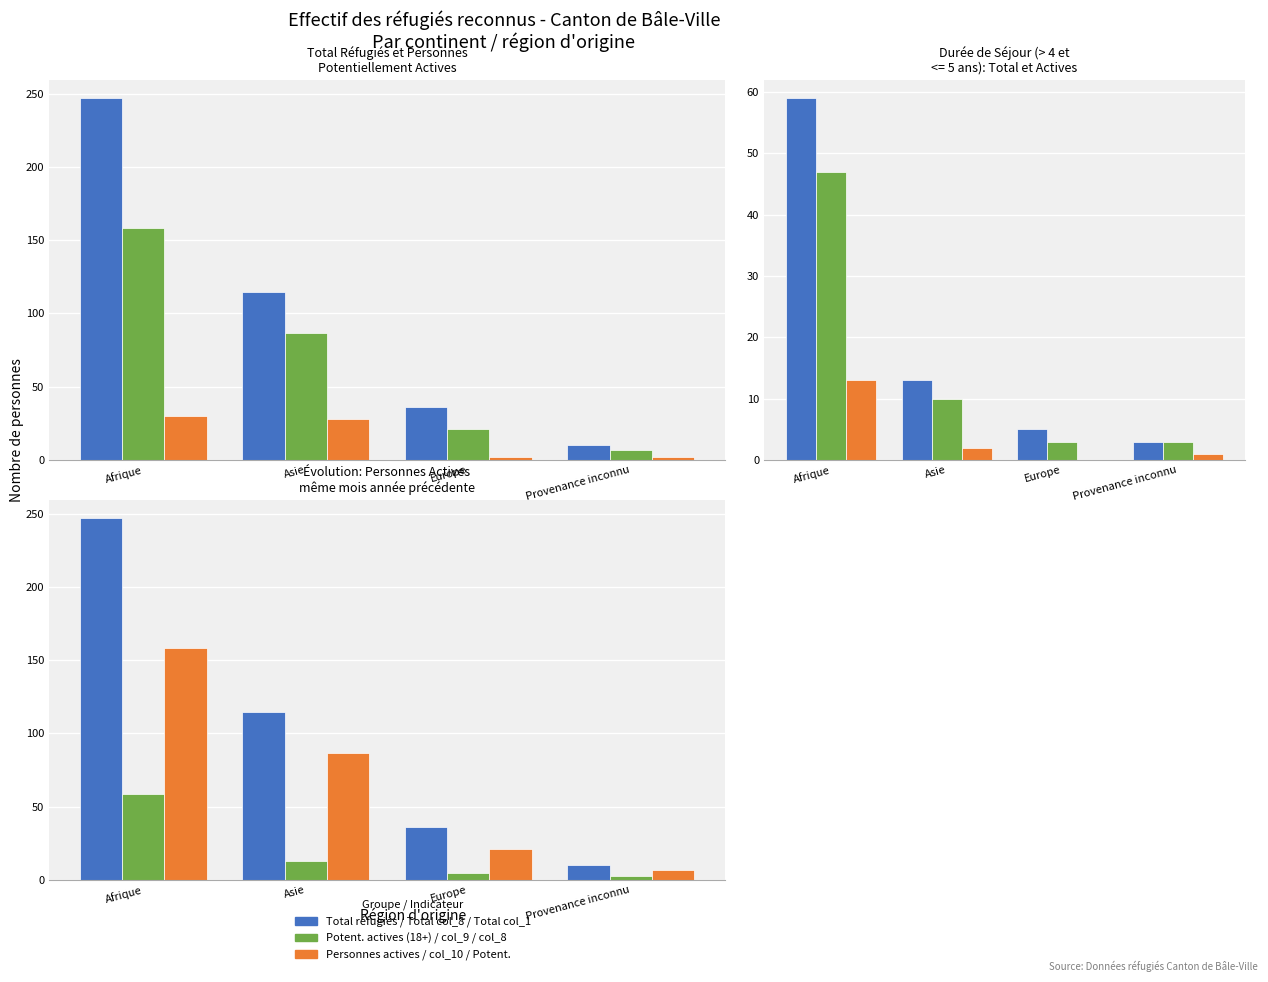

True or false: Potentiellement actives (col_2) has a value of 21 at Europe.

True